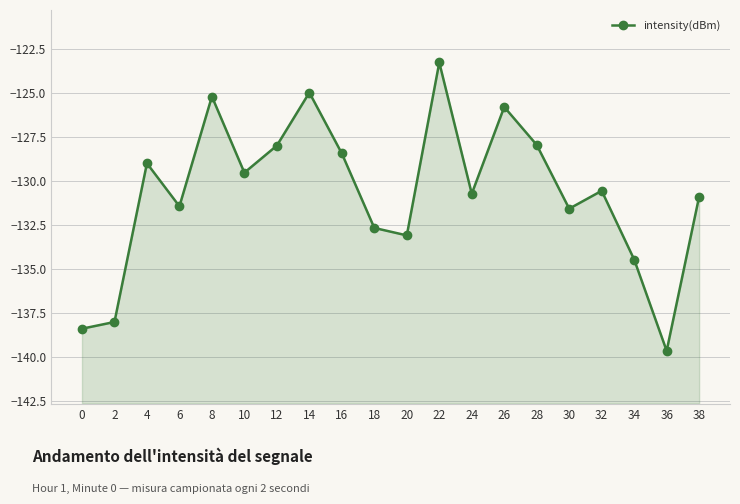

Reading left to right, transcribe all the data shown in this chart.

0=-138.4	2=-138.0	4=-129.0	6=-131.4	8=-125.2	10=-129.5	12=-128.0	14=-125.0	16=-128.4	18=-132.7	20=-133.1	22=-123.3	24=-130.7	26=-125.8	28=-127.9	30=-131.6	32=-130.6	34=-134.5	36=-139.7	38=-130.9